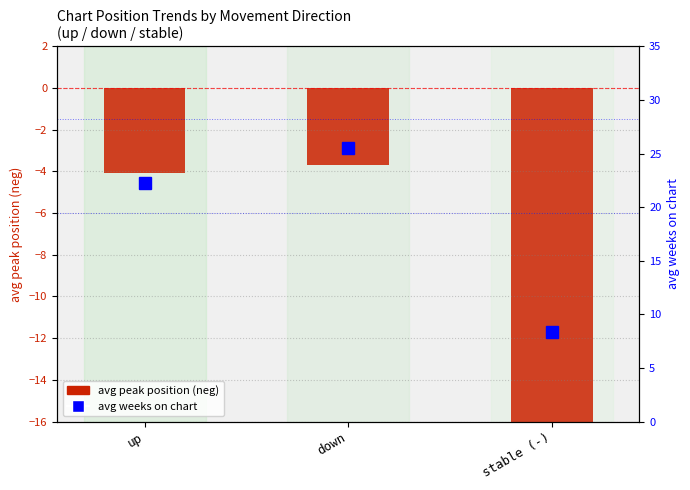

At how many categories does at least one series exceed 12?

2